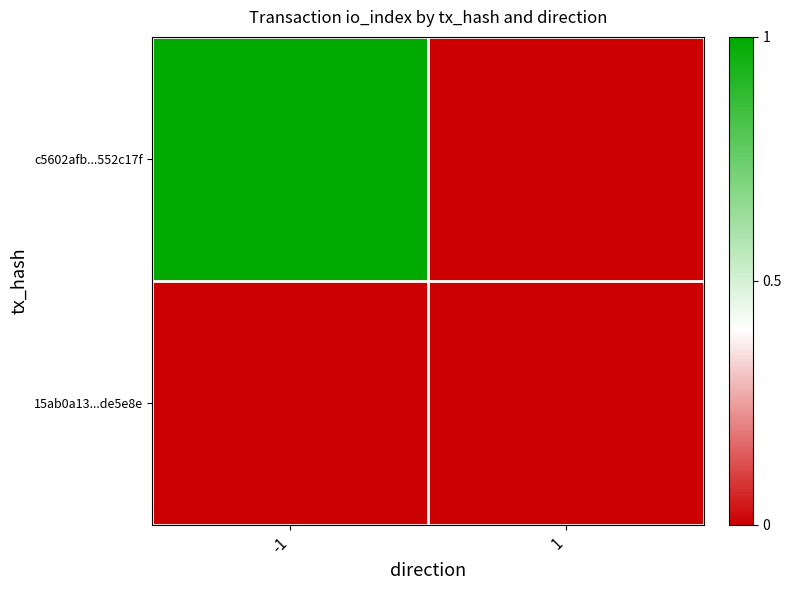

At which category is the sum across all series the highest?

-1